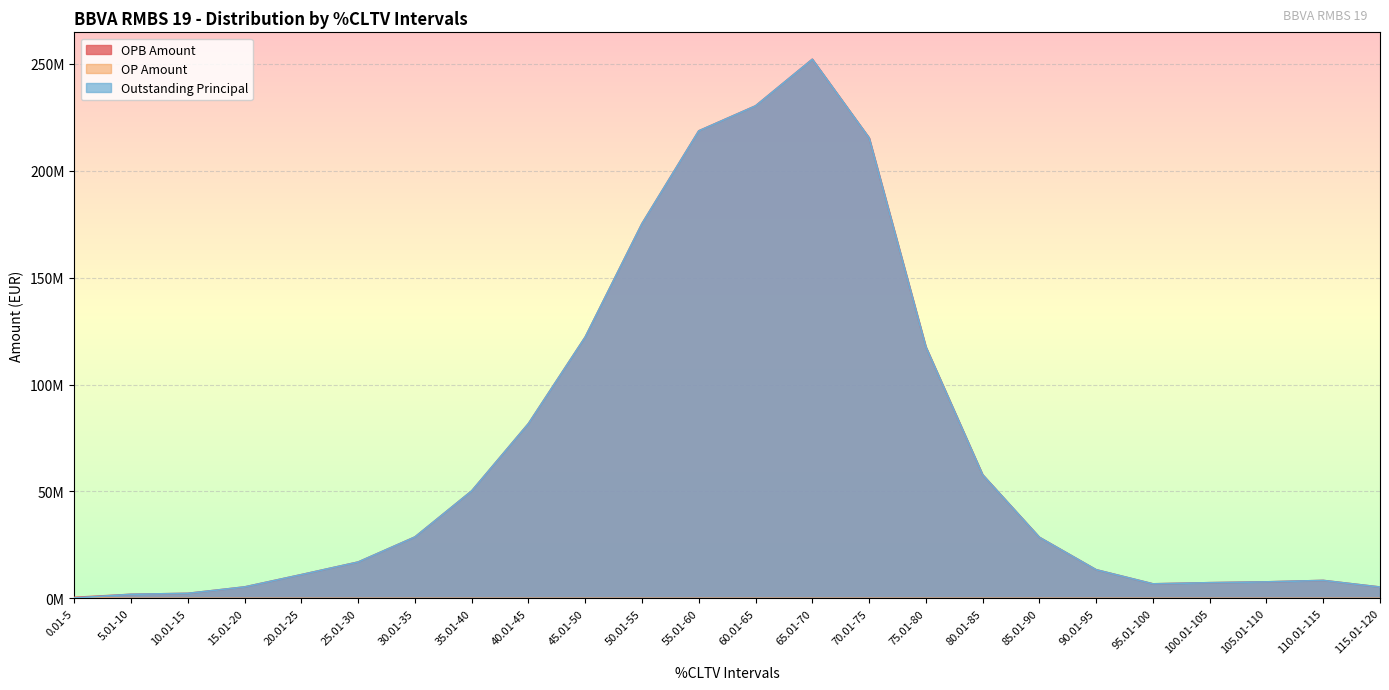

Read the OP Amount value at 85.01-90.

12532.6